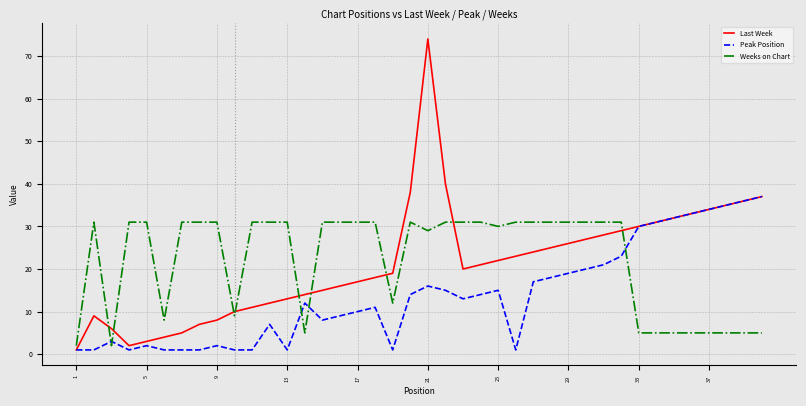

Which series has the largest range (max minus min)?

Last Week